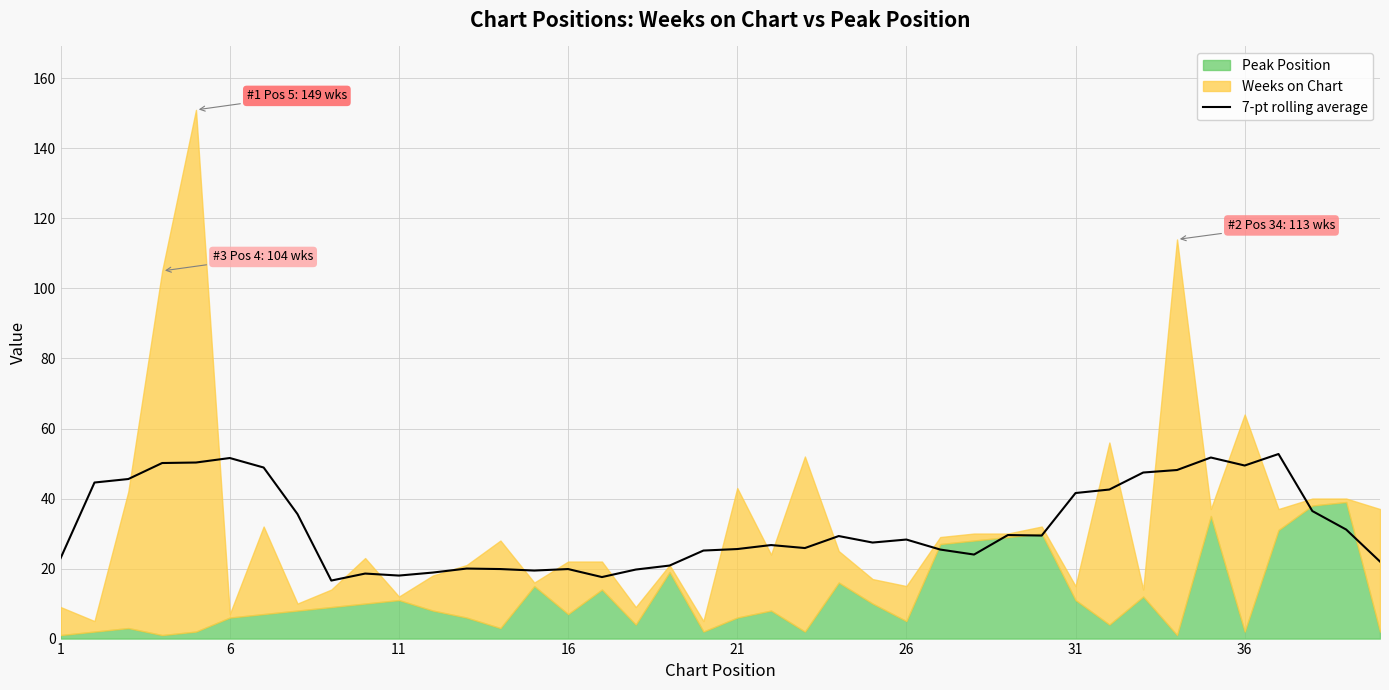

How many lines are shown in the chart?

1